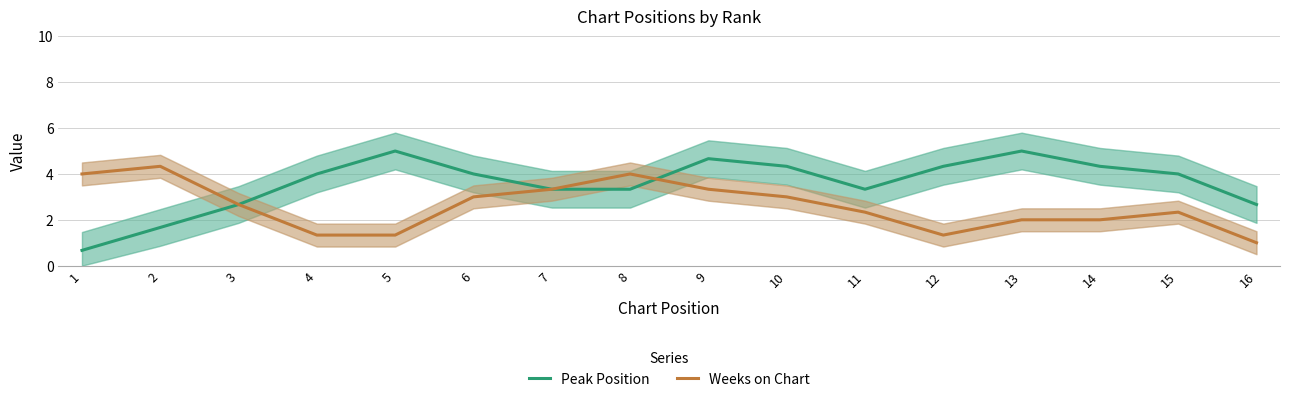

What is the difference between the maximum and minimum values in the Weeks on Chart series?

3.3